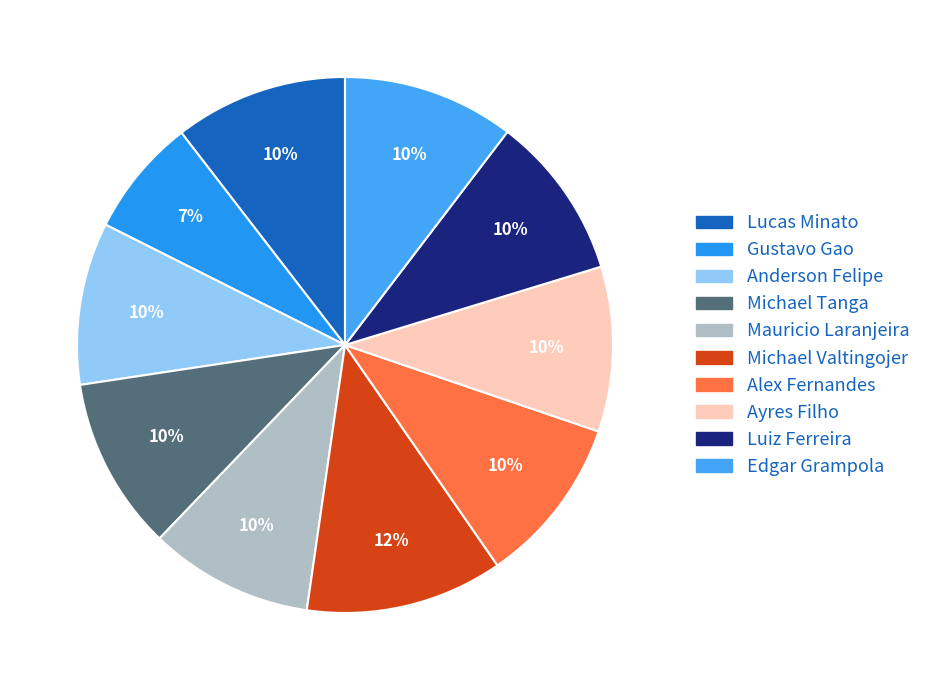

The Gustavo Gao slice represents 7% of the pie. True or false?

True